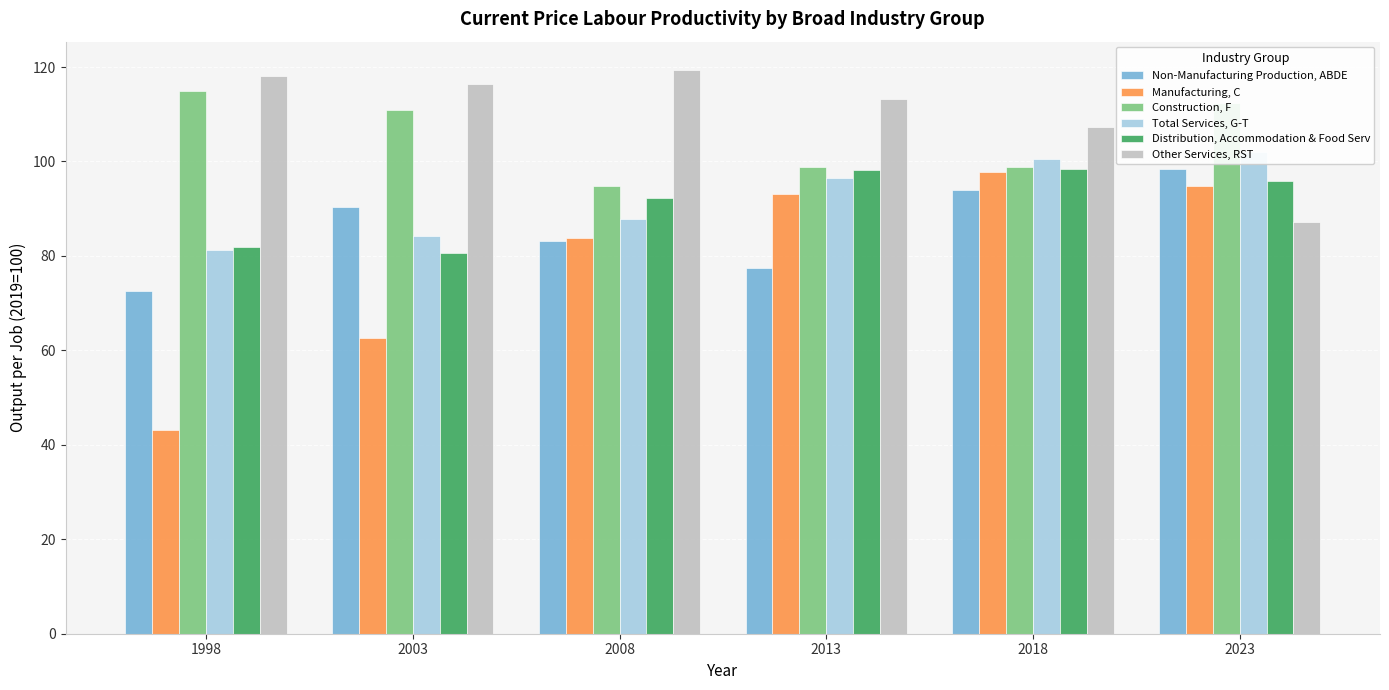

What is the difference between the second highest and second lowest values in the Non-Manufacturing Production, ABDE series?

16.6